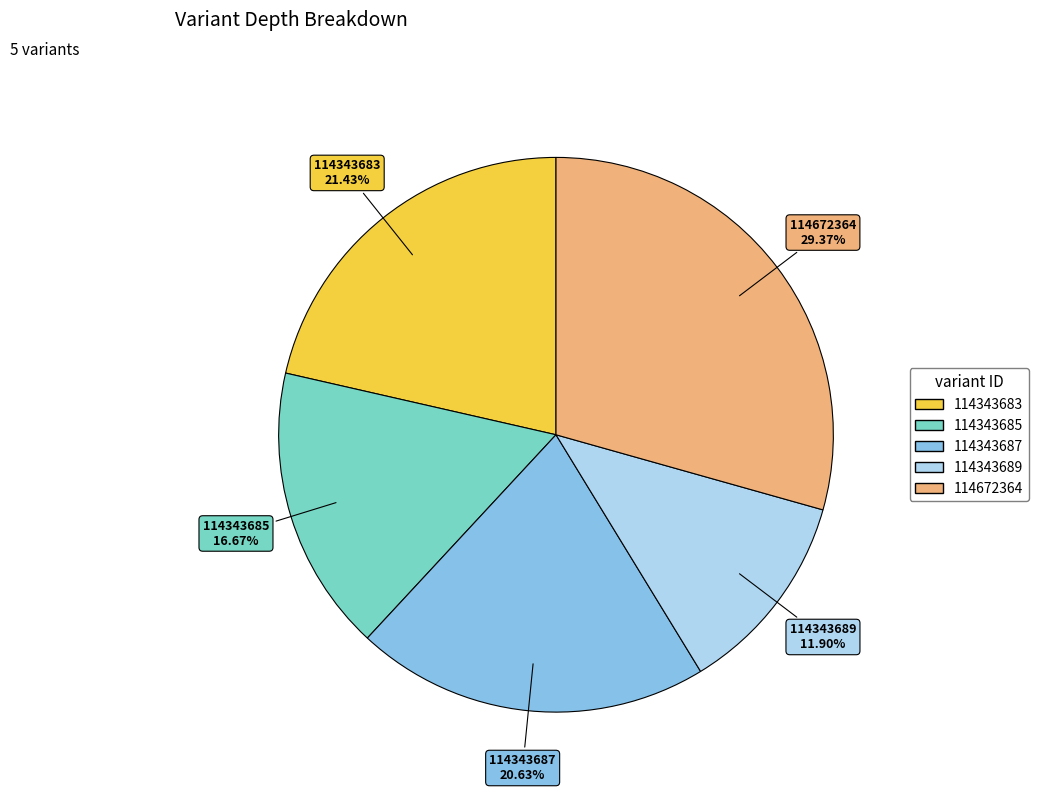

Rank the categories by value from highest to lowest.

114672364, 114343683, 114343687, 114343685, 114343689